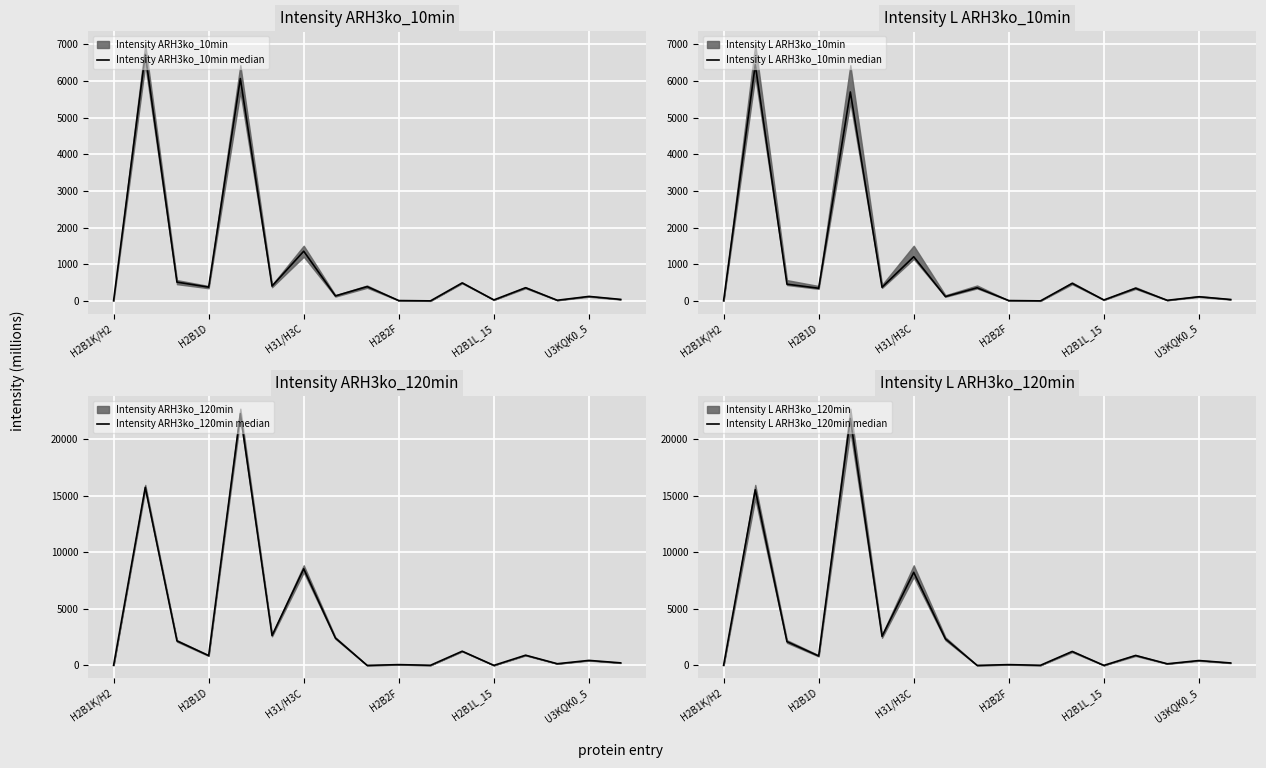

Where is Intensity ARH3ko_10min median nearest to the value 3363?

H31/H3C